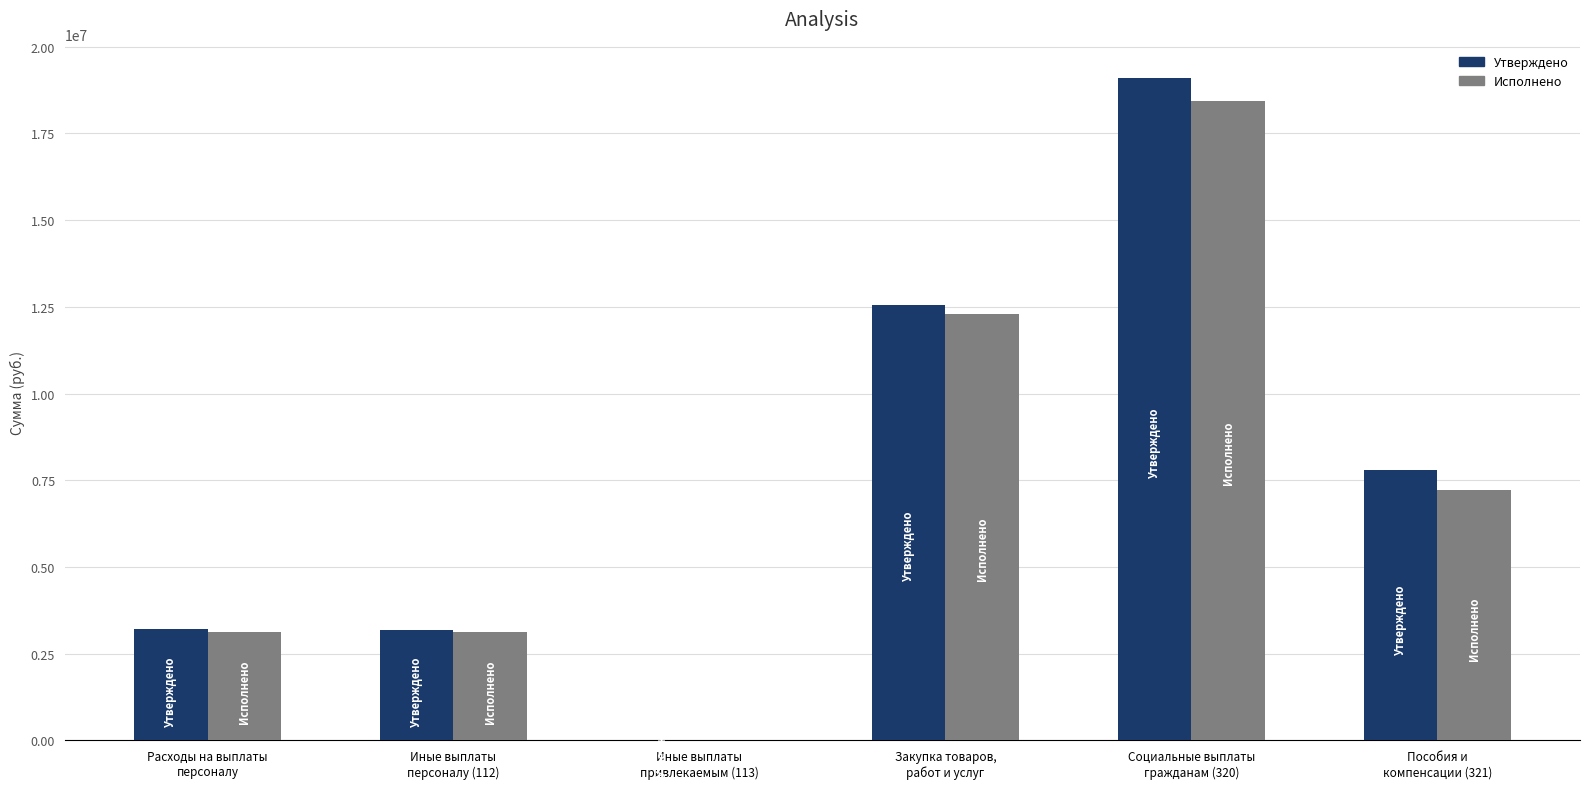

What is the greatest value displayed?

19105414.9